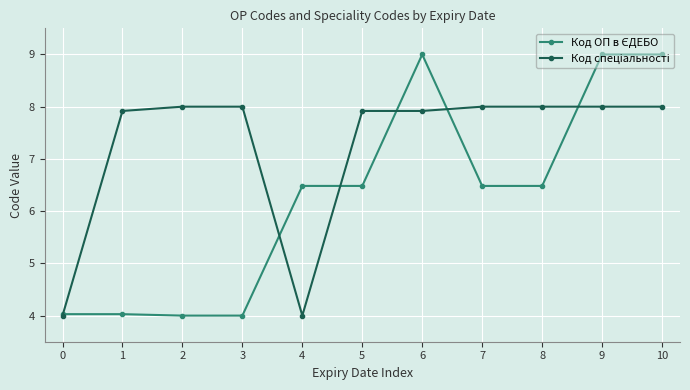

What is the total value across all series at 9?

17.0